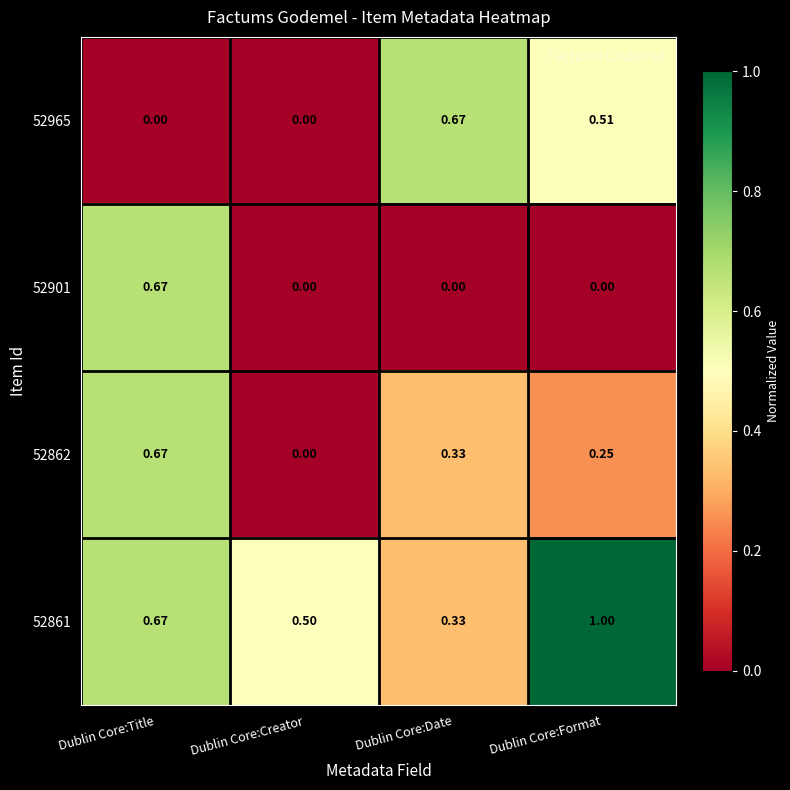

Where is 52861 nearest to the value 0?

Dublin Core:Date